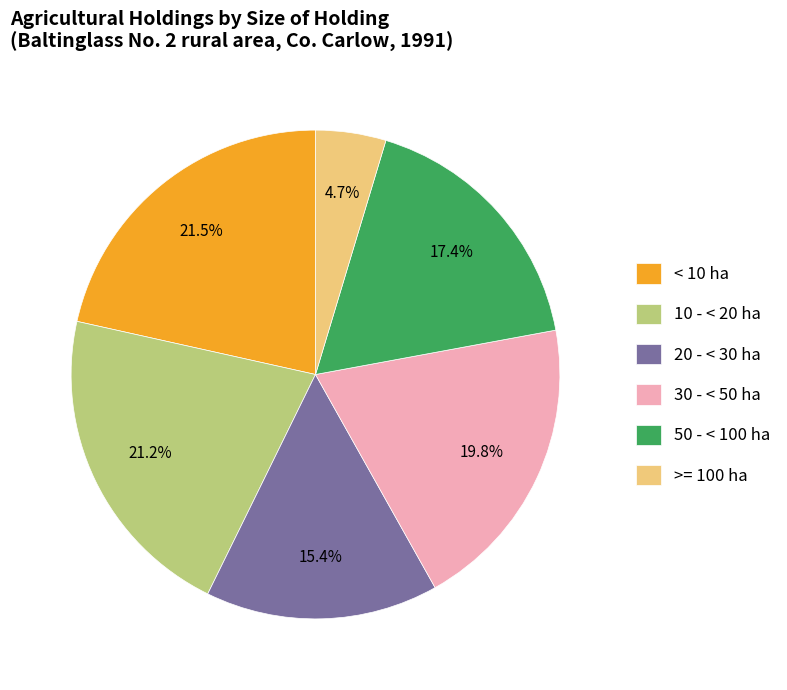

Is the sum of < 10 ha and >= 100 ha greater than half?

No